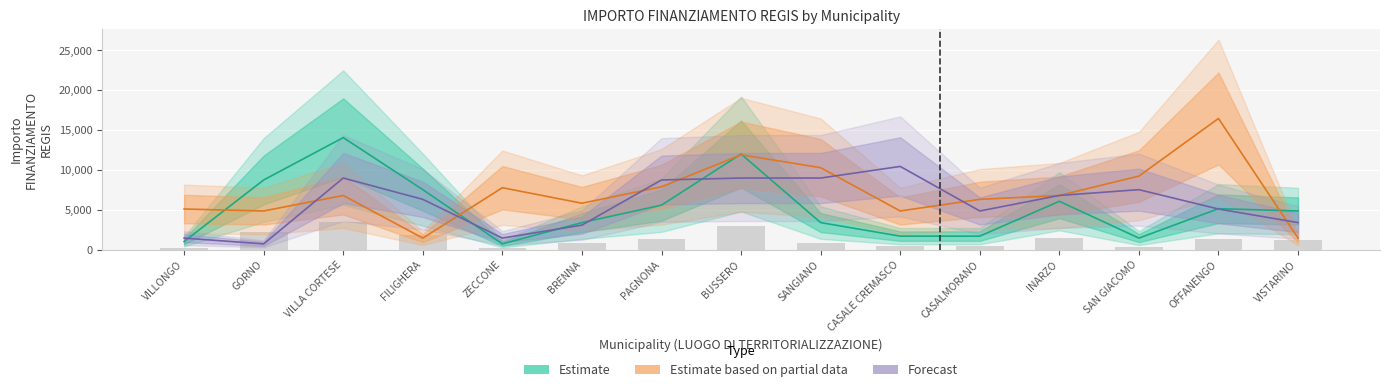

What is the label of the 15th bar from the right?

VILLONGO